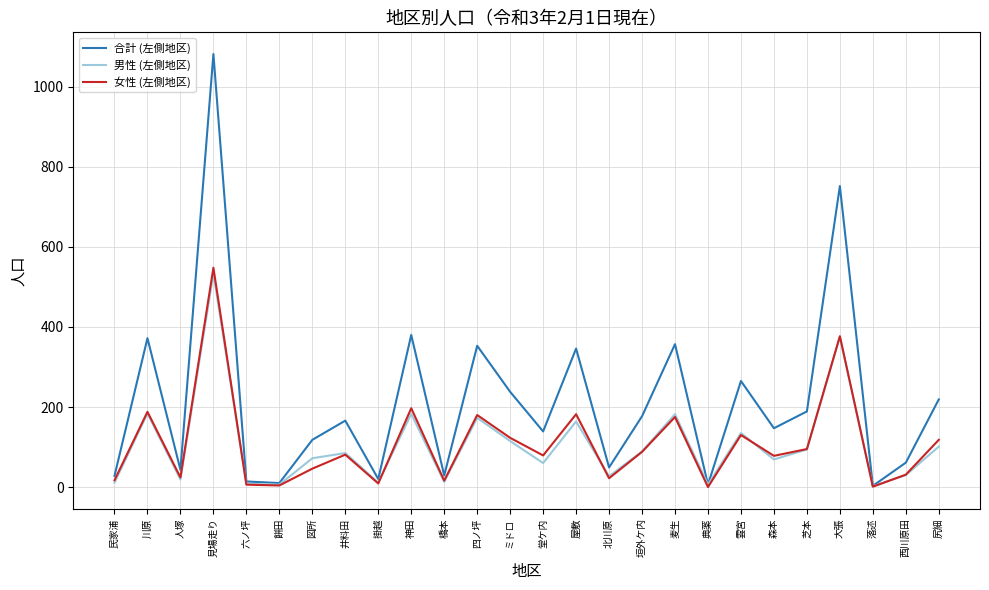

Where is 女性 (左側地区) nearest to the value 274?

神田